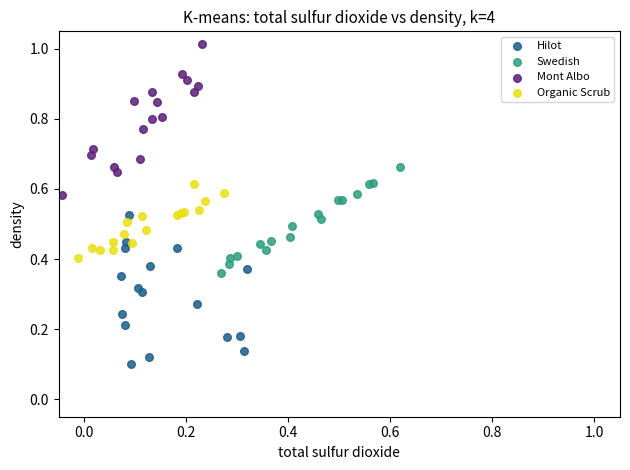

Which series reaches the minimum Y coordinate?

Hilot